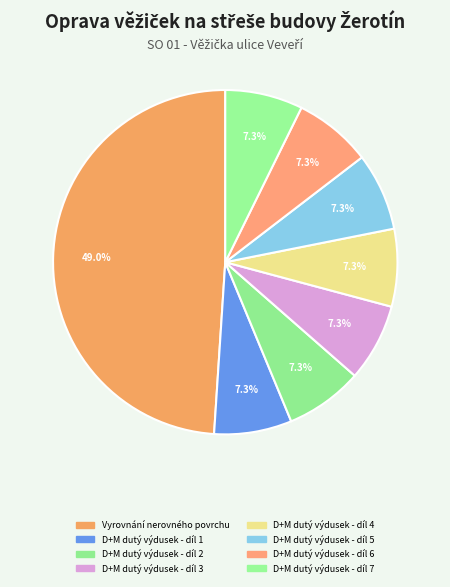

Do D+M dutý výdusek - díl 7 and D+M dutý výdusek - díl 6 together represent more than half of the pie?

No